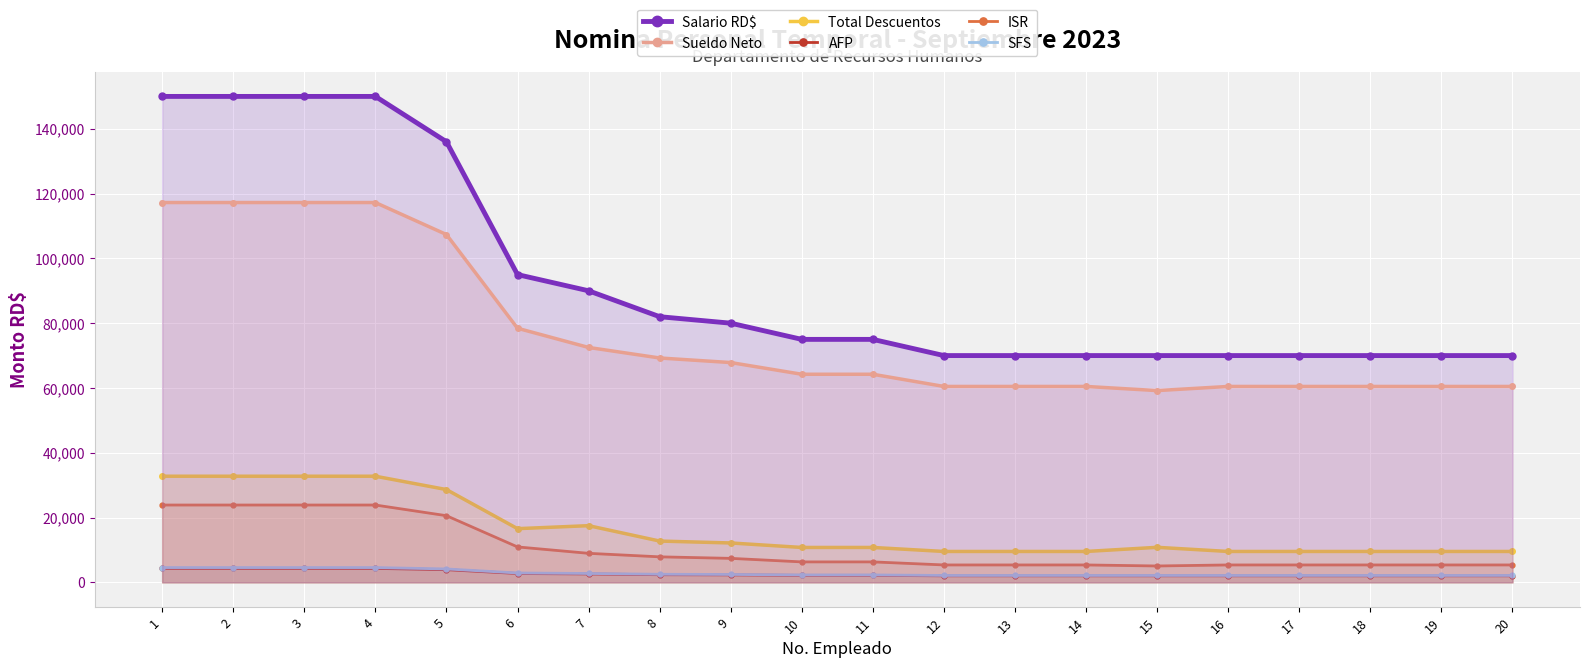

At which label does Total Descuentos reach its minimum?

12